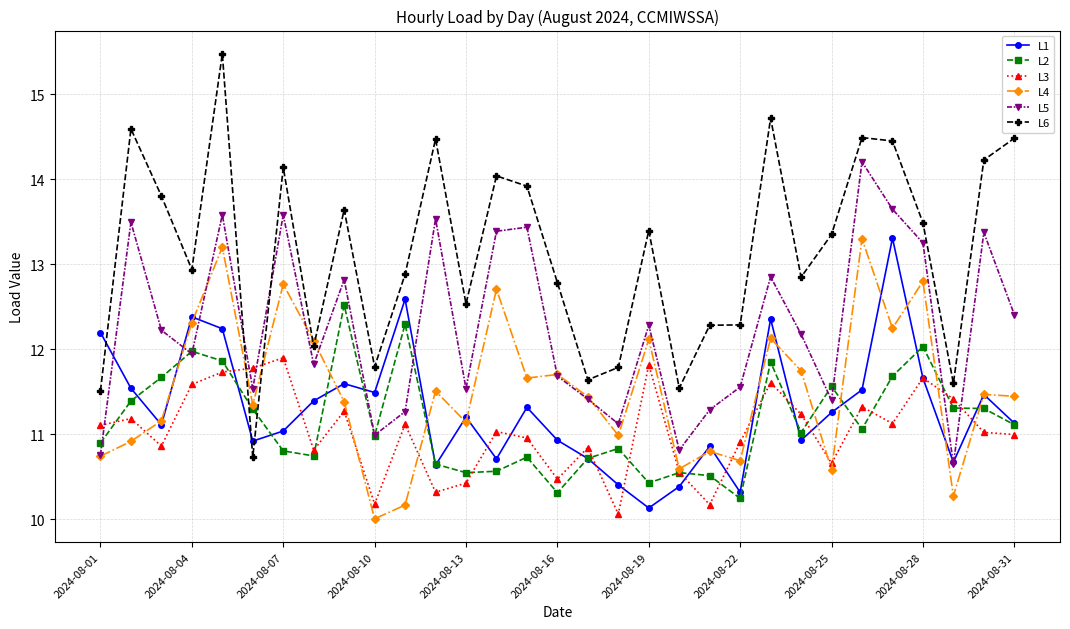

In L5, how many points are lower than both neighbors (excluding endpoints)?

9